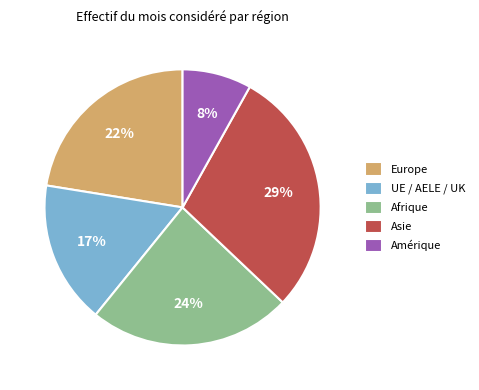

Is the sum of Asie and UE / AELE / UK greater than half?

No